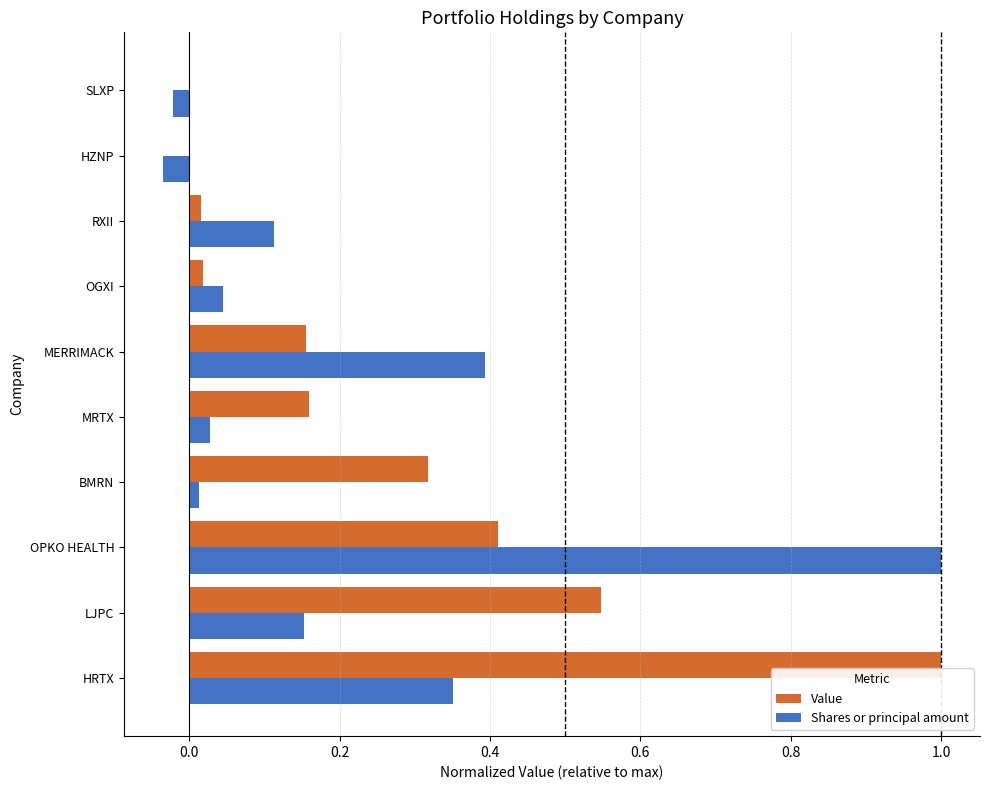

What are all the series names shown in the legend?

Value, Shares or principal amount